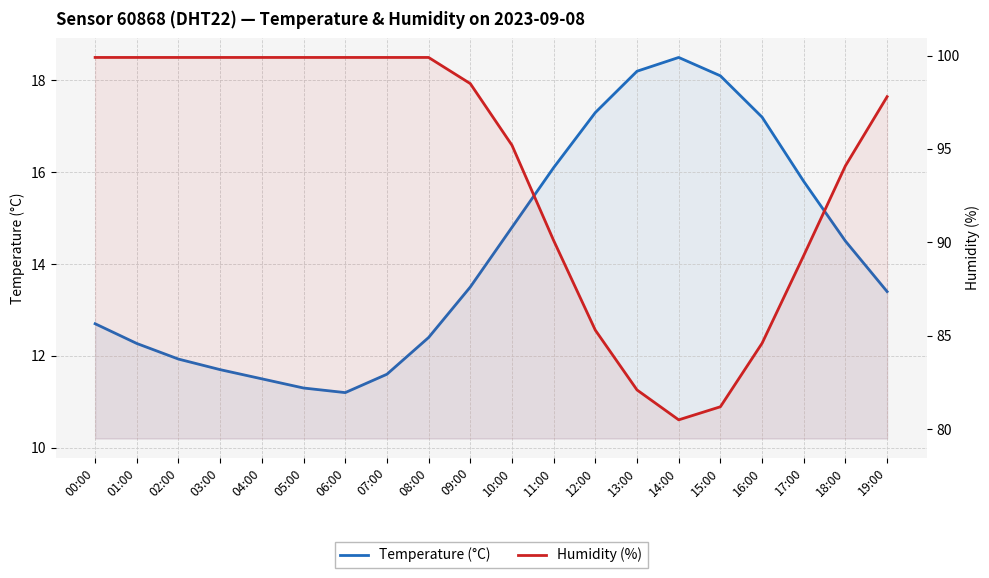

At which label does Temperature (°C) first exceed 13?

09:00